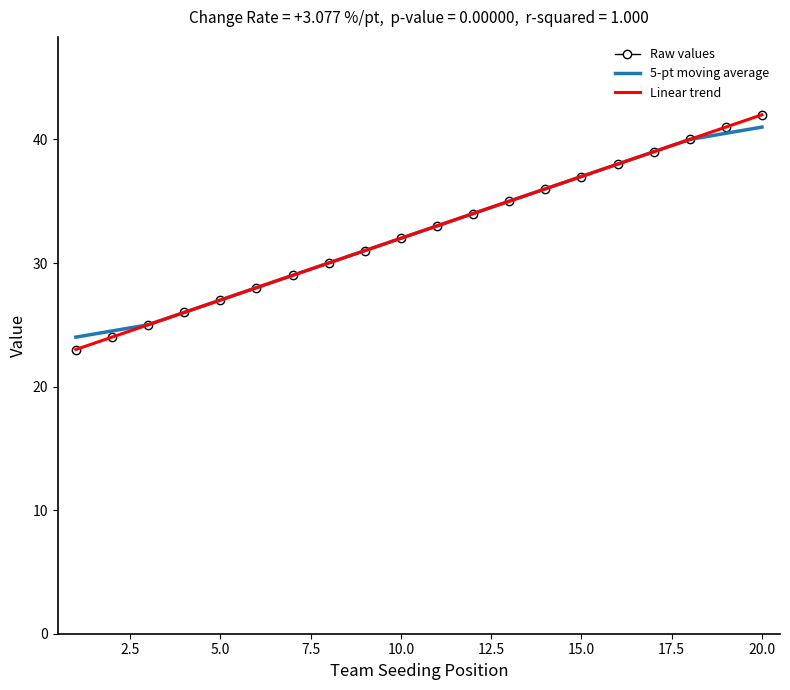

How many lines are shown in the chart?

3